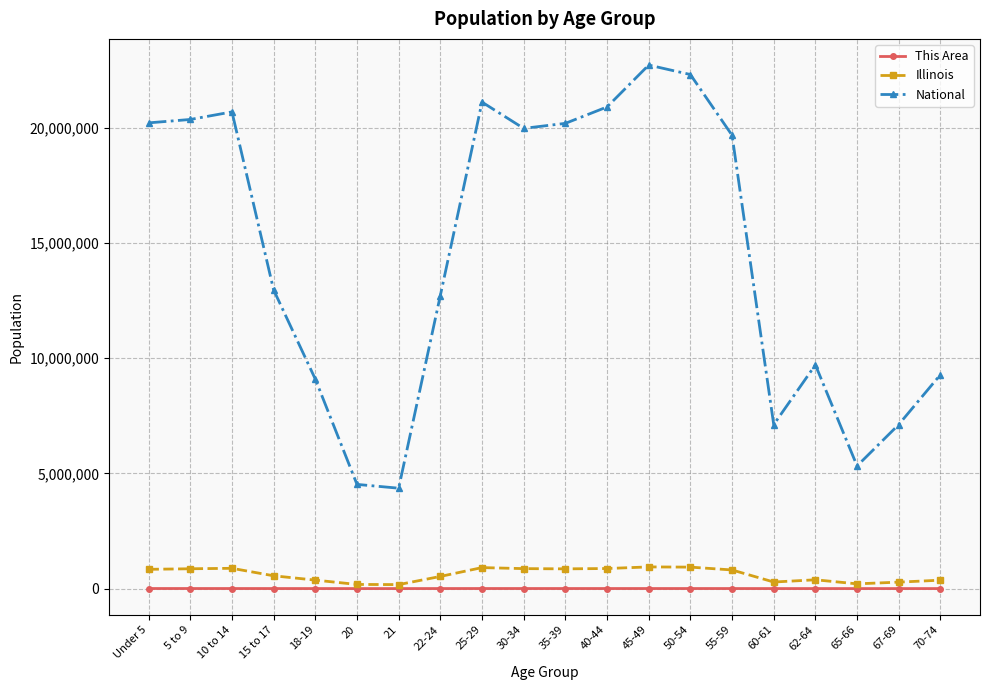

What is the maximum value for Illinois?

940094